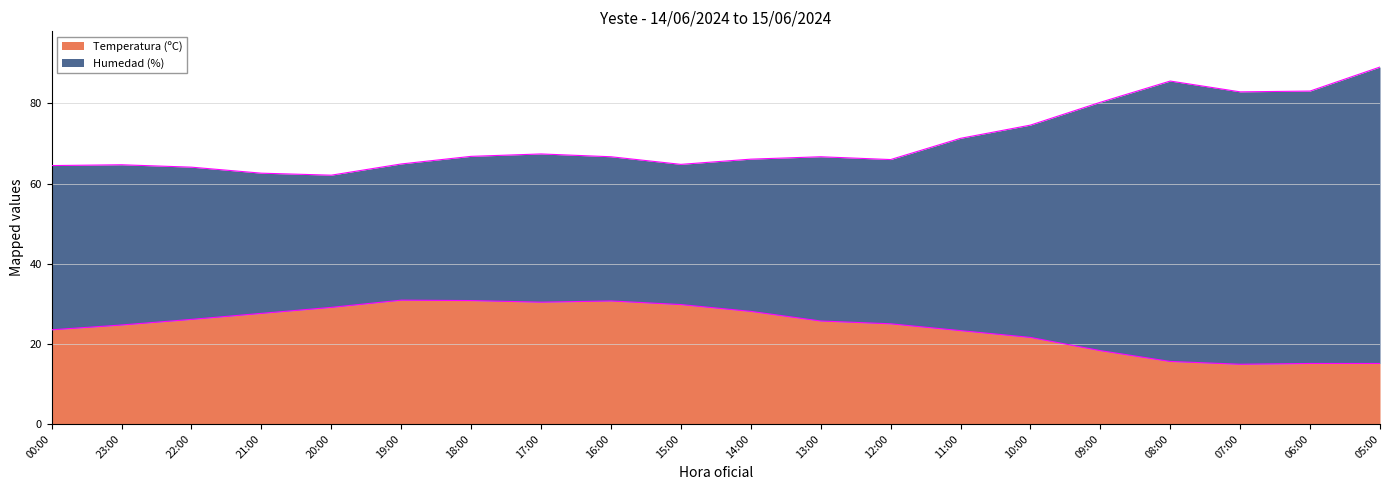

Where is Temperatura (ºC) nearest to the value 22?

10:00